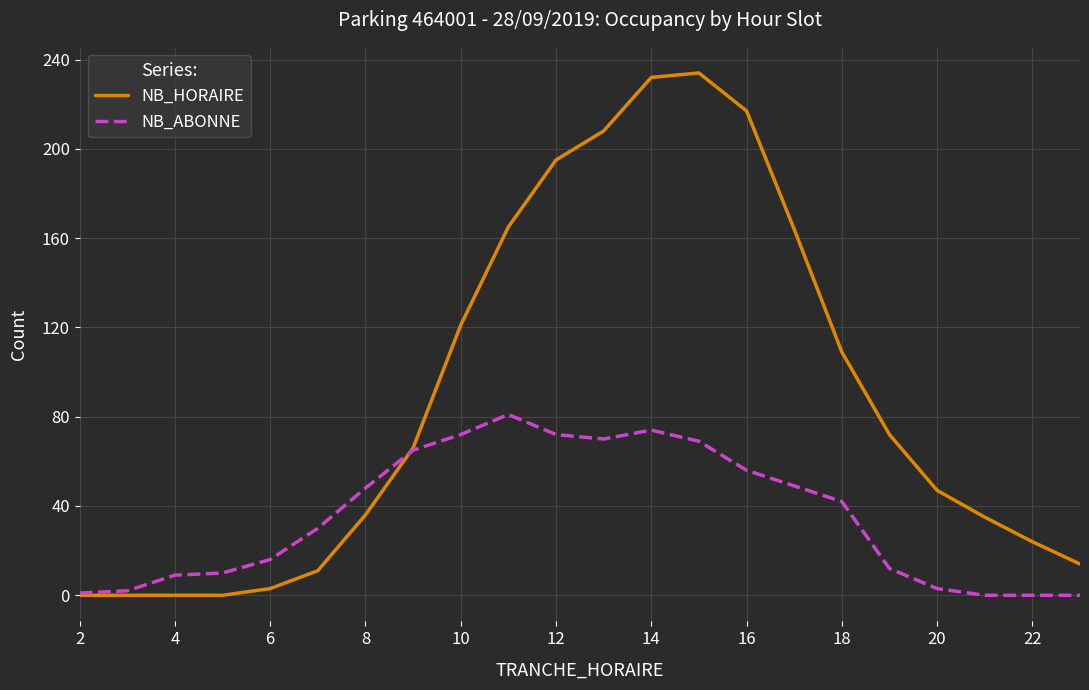

Which series has the widest spread of values?

NB_HORAIRE